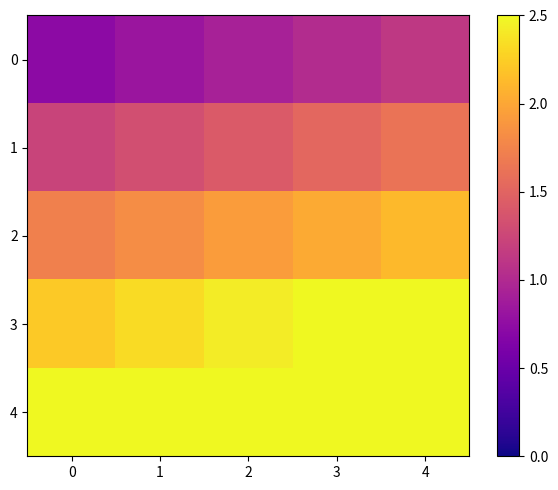

At how many categories does at least one series exceed 1?

5